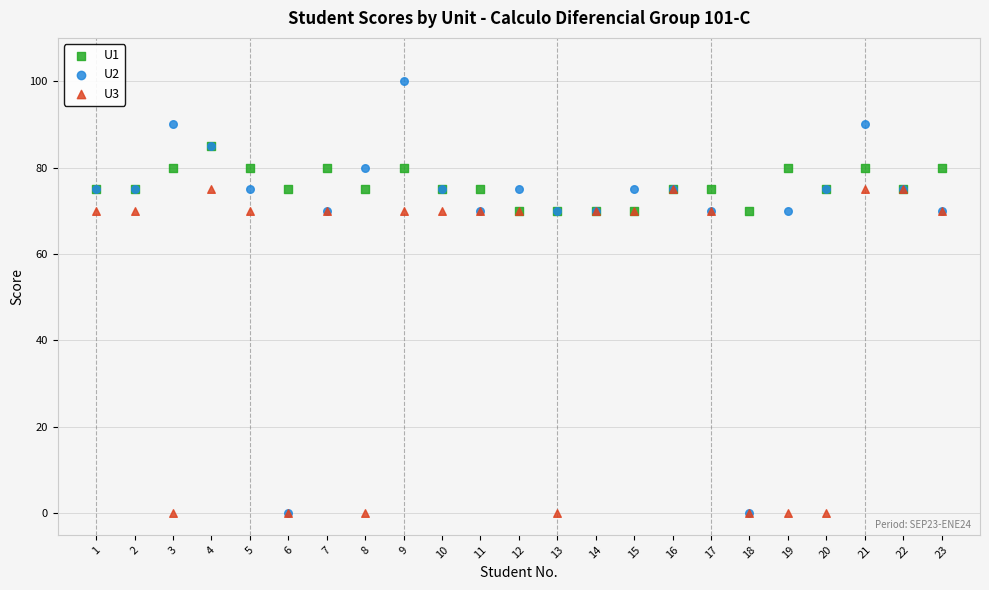

Which series has the widest spread of Y values?

U2